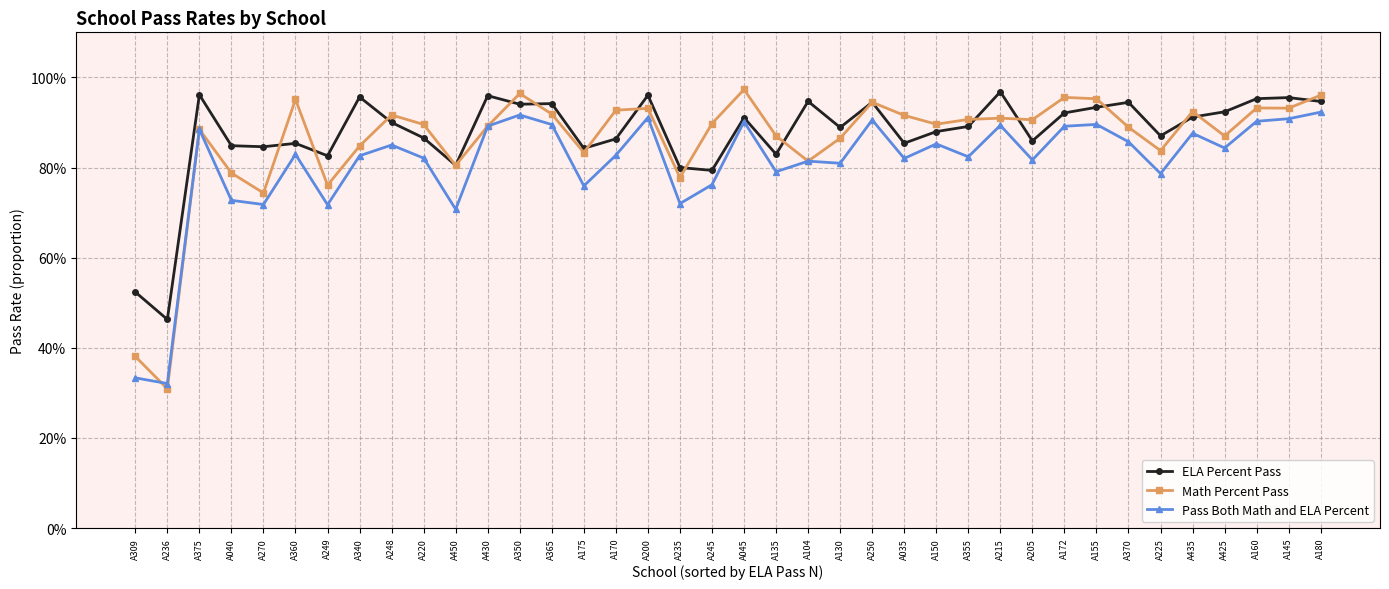

True or false: ELA Percent Pass and Pass Both Math and ELA Percent cross at least once.

False